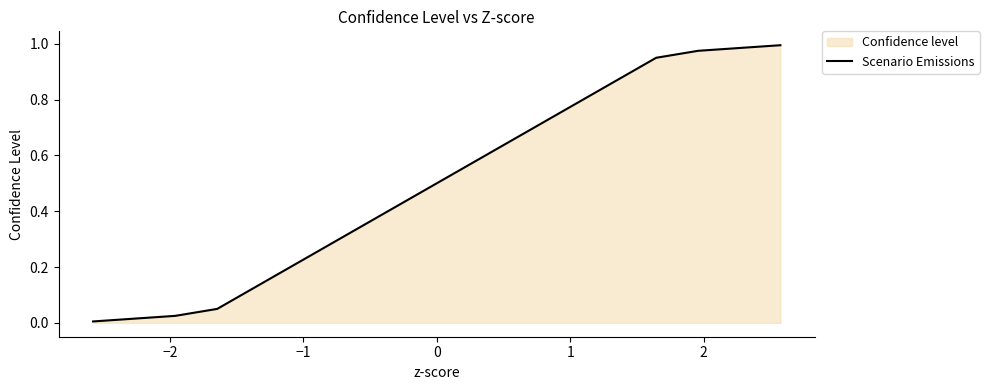

What is the average value?

0.5